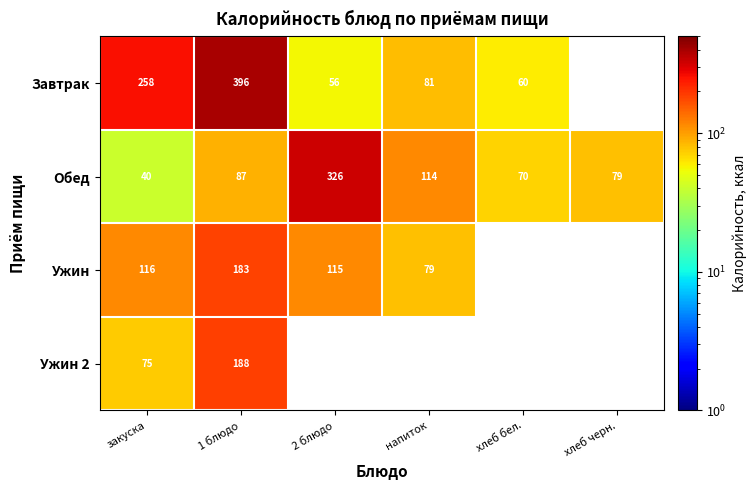

Between закуска and 1 блюдо, which series saw the biggest shift?

Завтрак